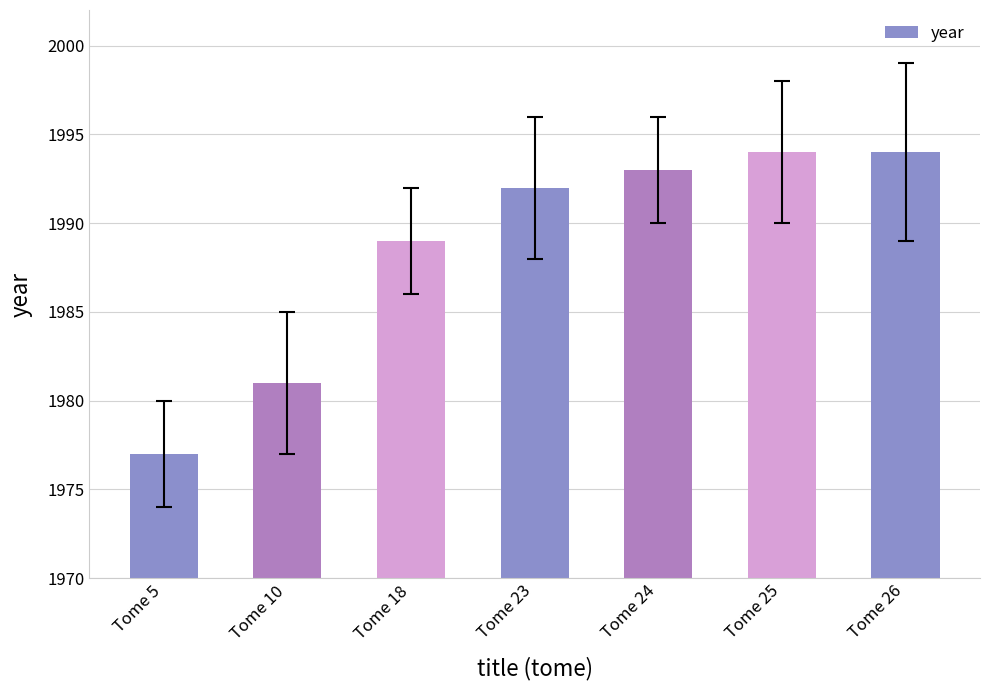

Which has a higher value, Tome 23 or Tome 26?

Tome 26